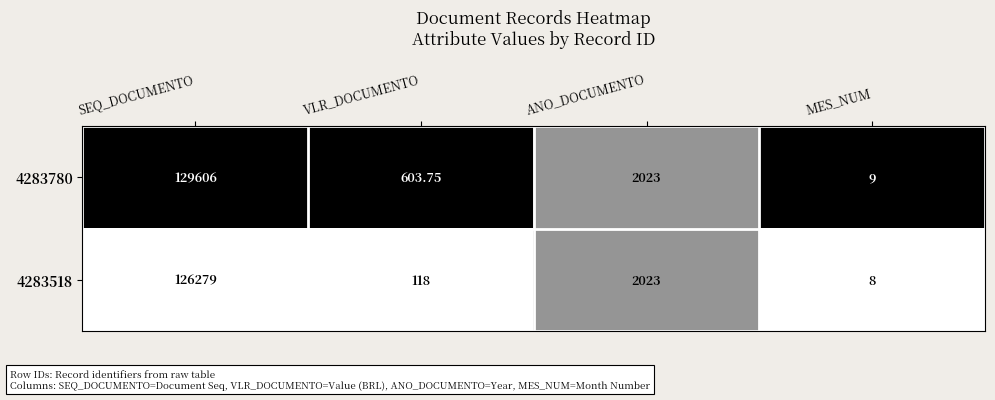

Where is 4283518 nearest to the value 63143?

ANO_DOCUMENTO